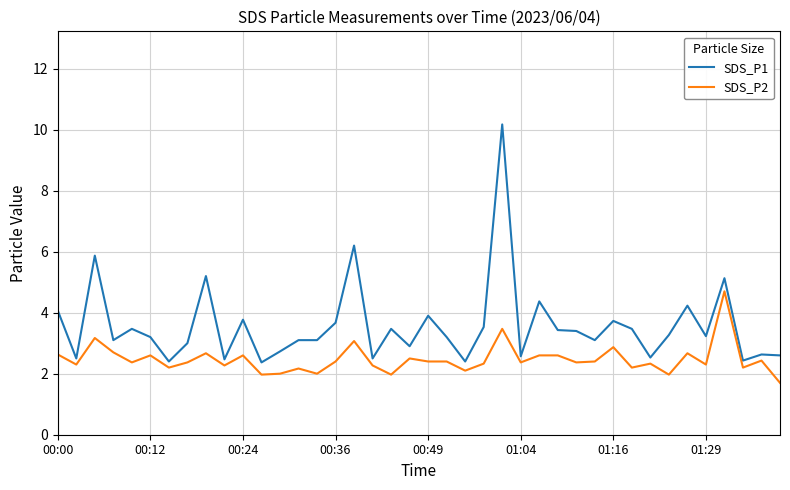

At how many categories does at least one series exceed 6?

2